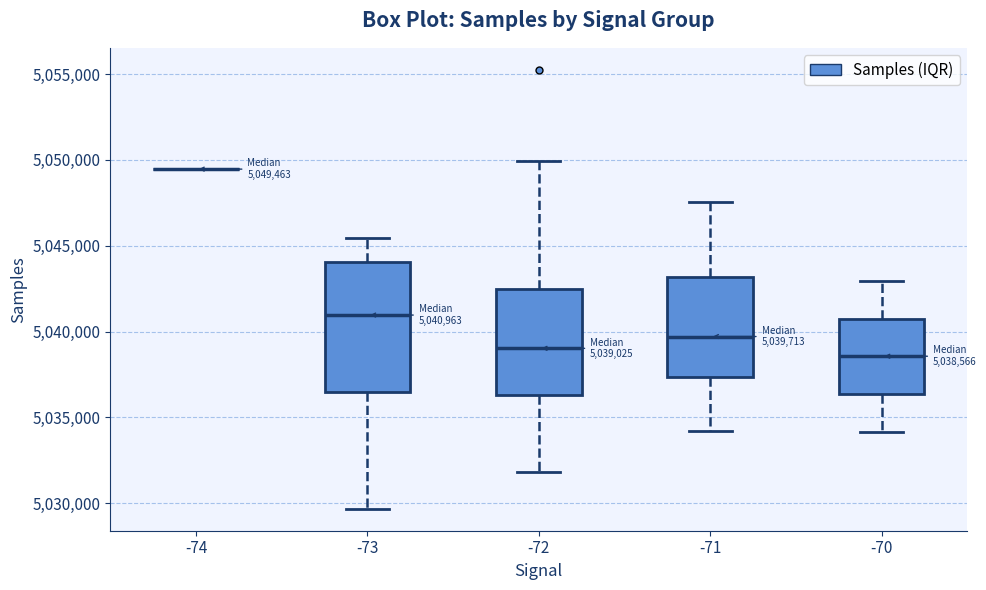

Comparing the boxes themselves (not the whiskers), which one is the tallest?

-73